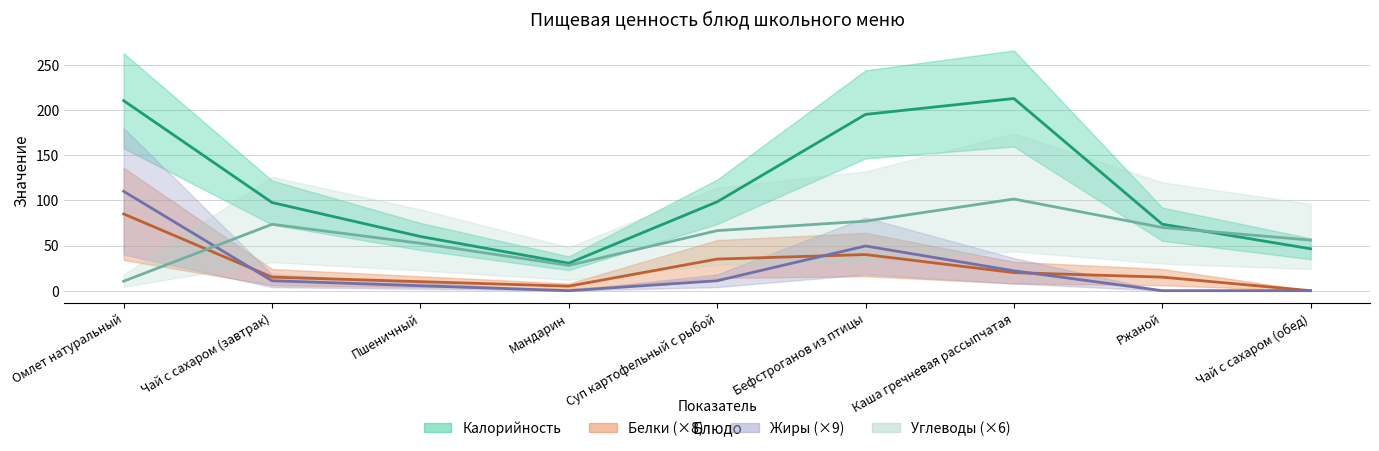

What is the maximum value for Белки?

85.0